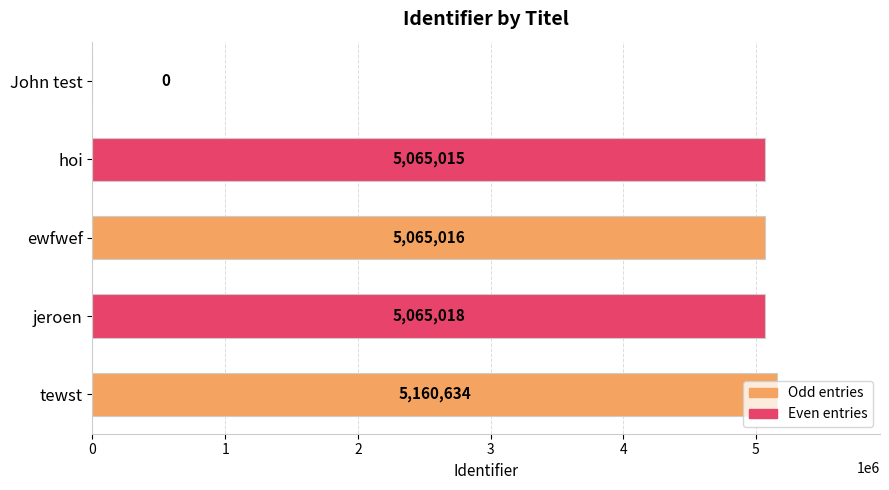

What is the sum of the values at ewfwef and jeroen?

10130034